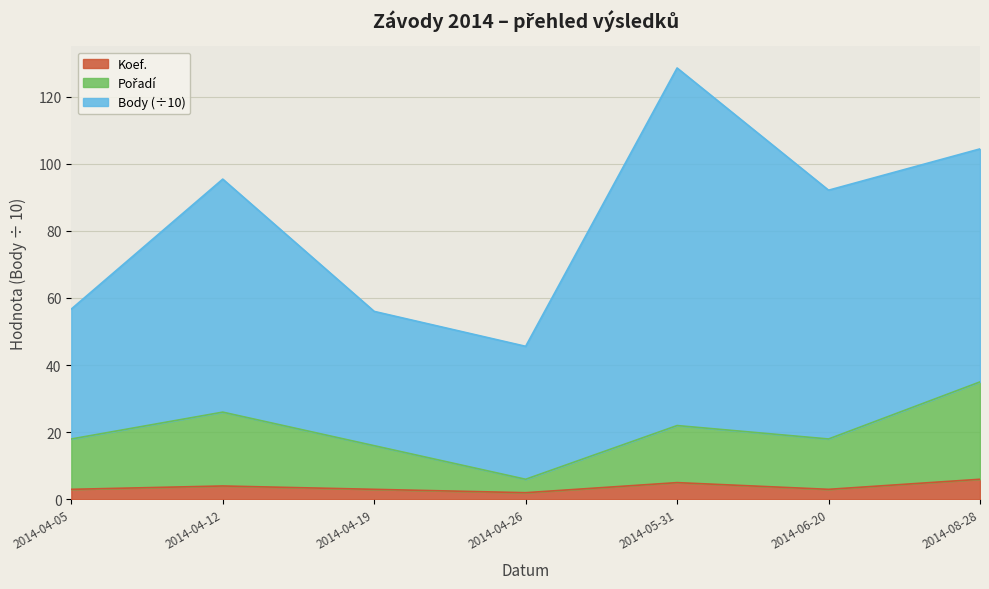

What is the total value across all series at 2014-04-12?

95.4